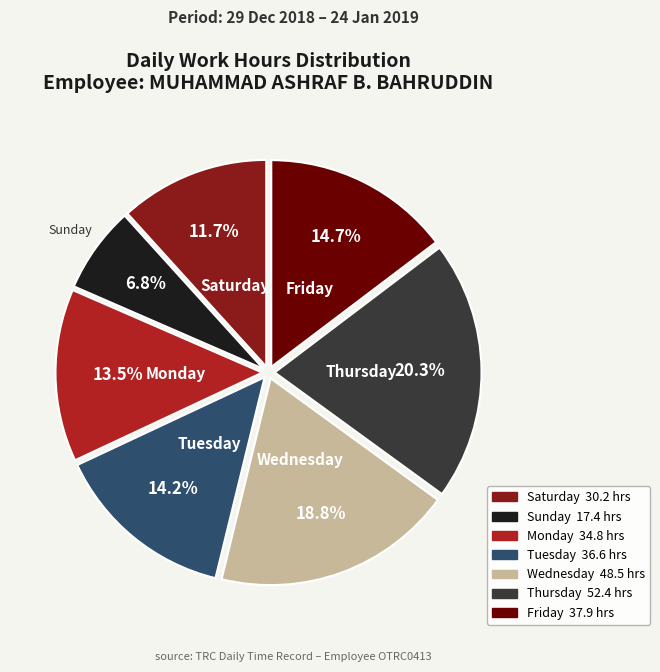

Does any single category account for the majority?

No